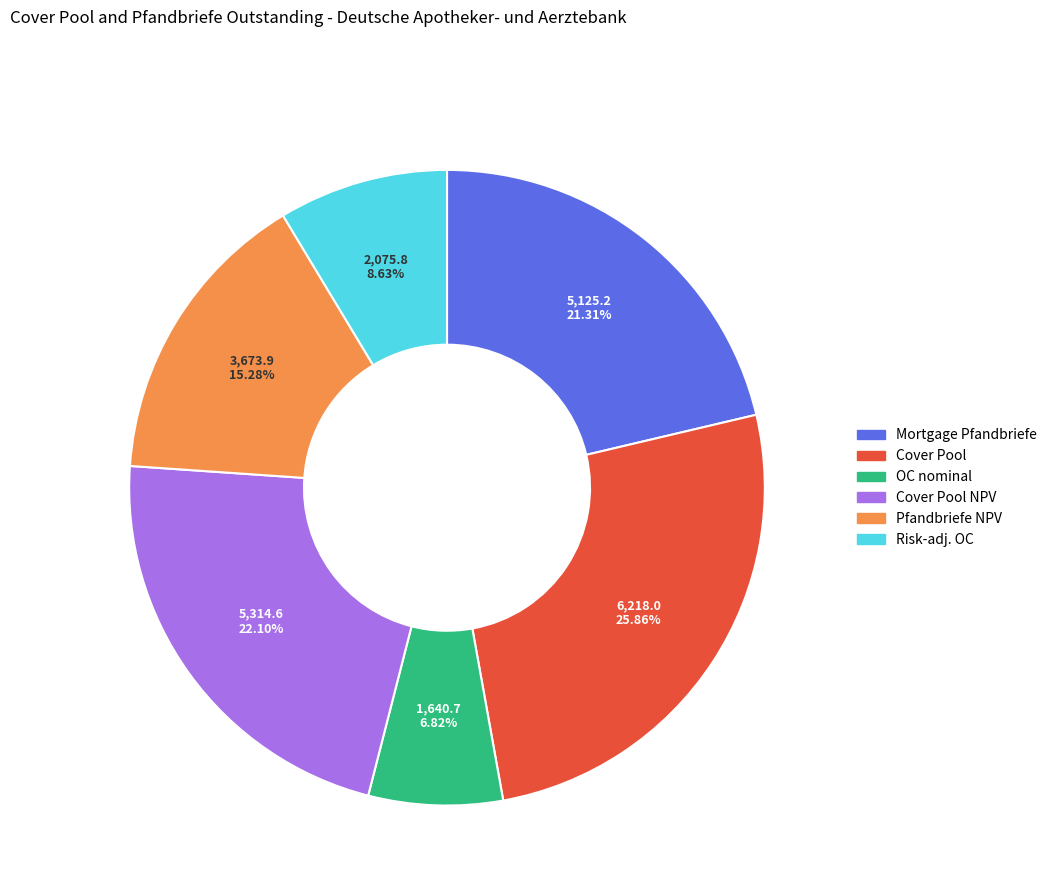

Is there any slice that represents more than half of the pie?

No